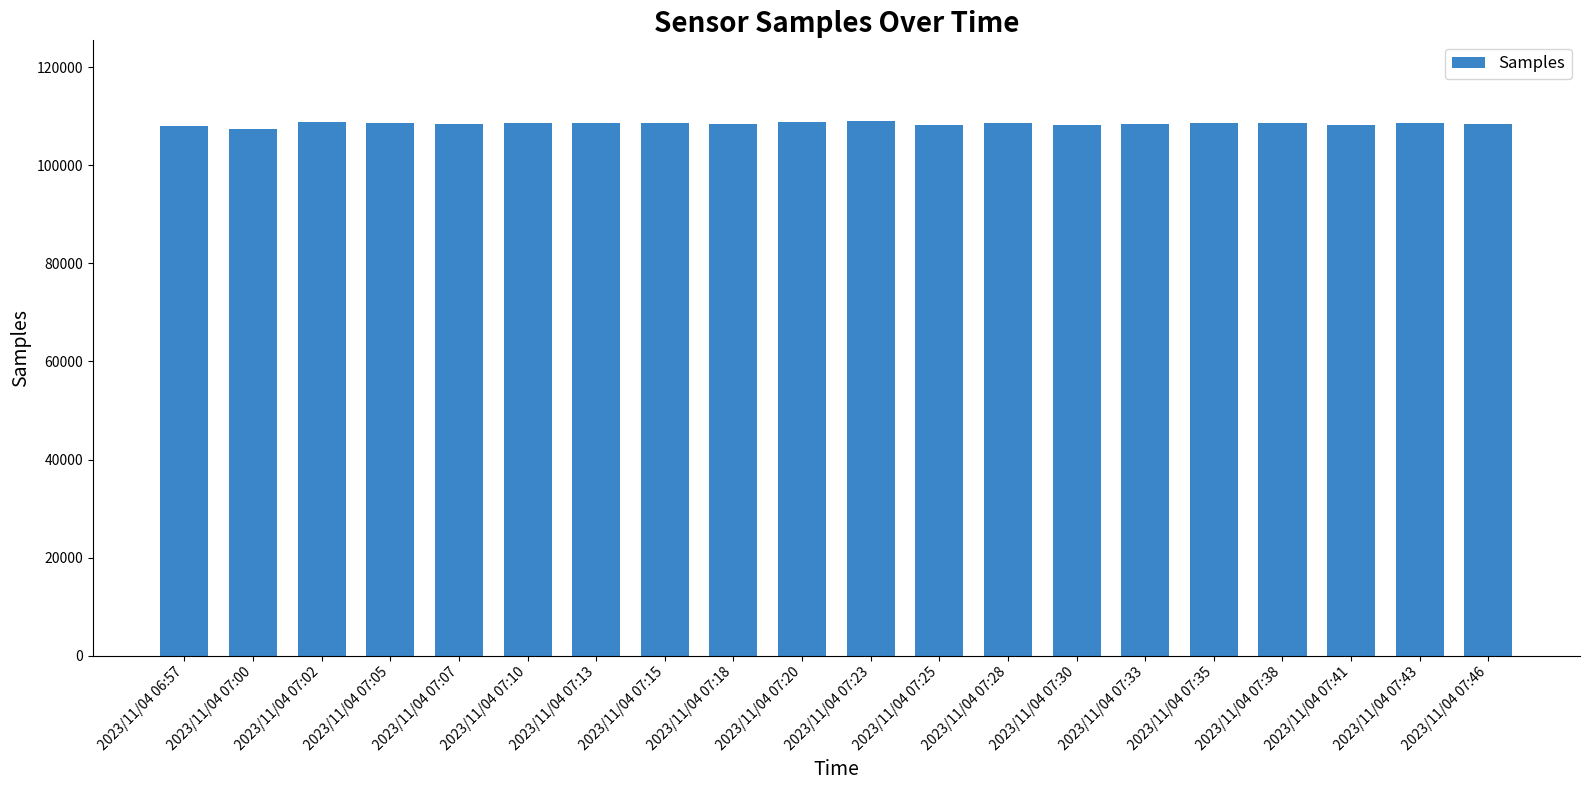

What is the minimum value shown in the chart?

107339